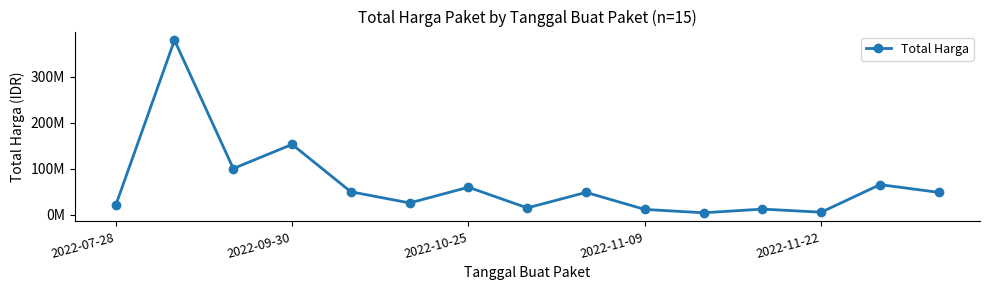

Is this an area chart (filled region under the line)?

No